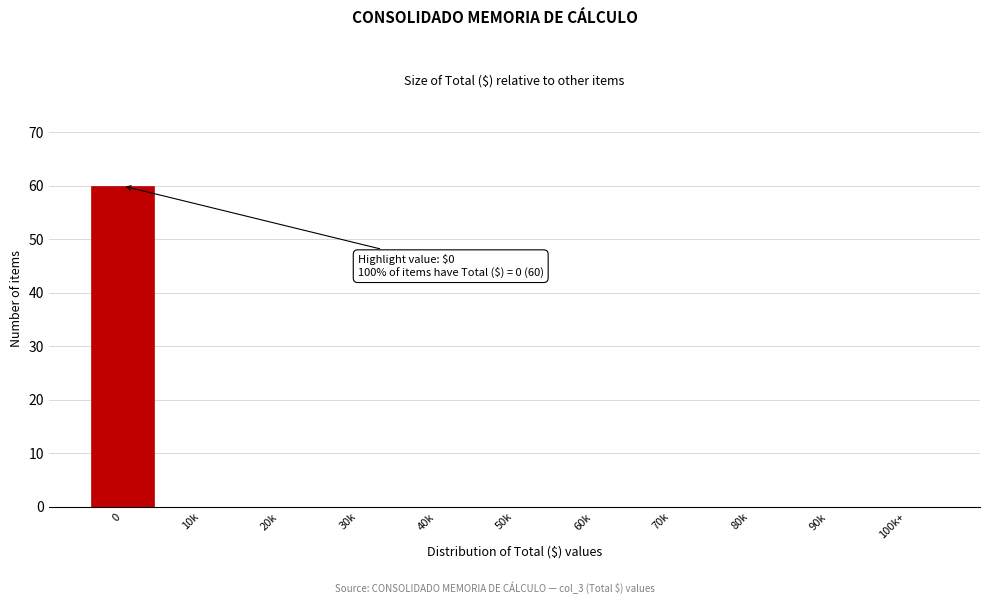

Reading left to right, extract all data points from this chart.

0=60	10k=0	20k=0	30k=0	40k=0	50k=0	60k=0	70k=0	80k=0	90k=0	100k+=0